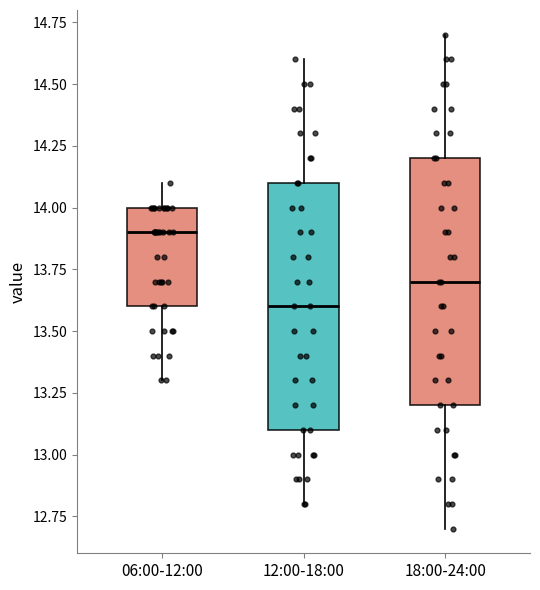

Which box's median line is the highest?

06:00-12:00